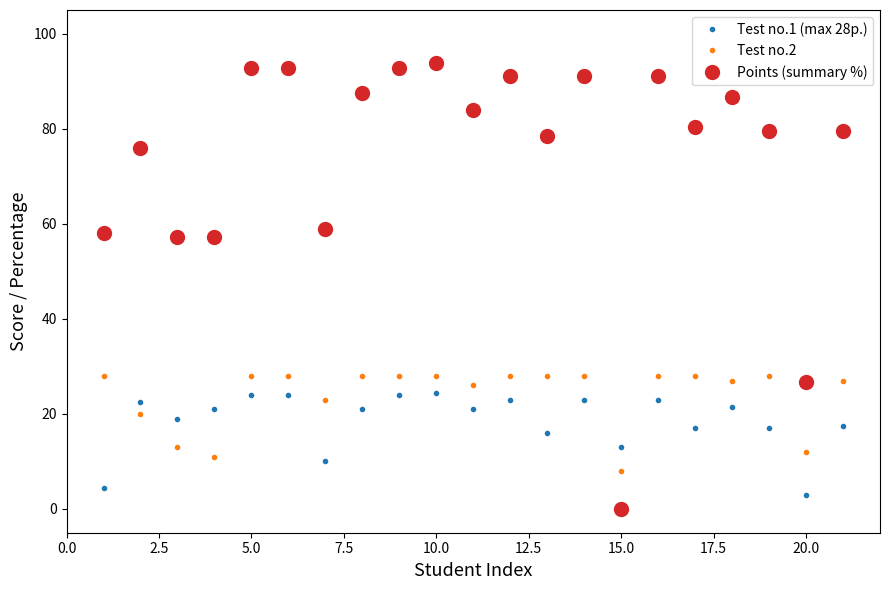

Which series has the largest total across all categories?

Points (summary %)